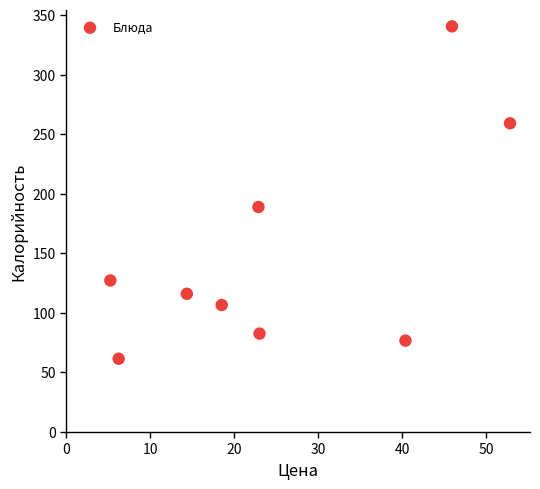

What Y value in the scatter plot is closest to 200?

188.9